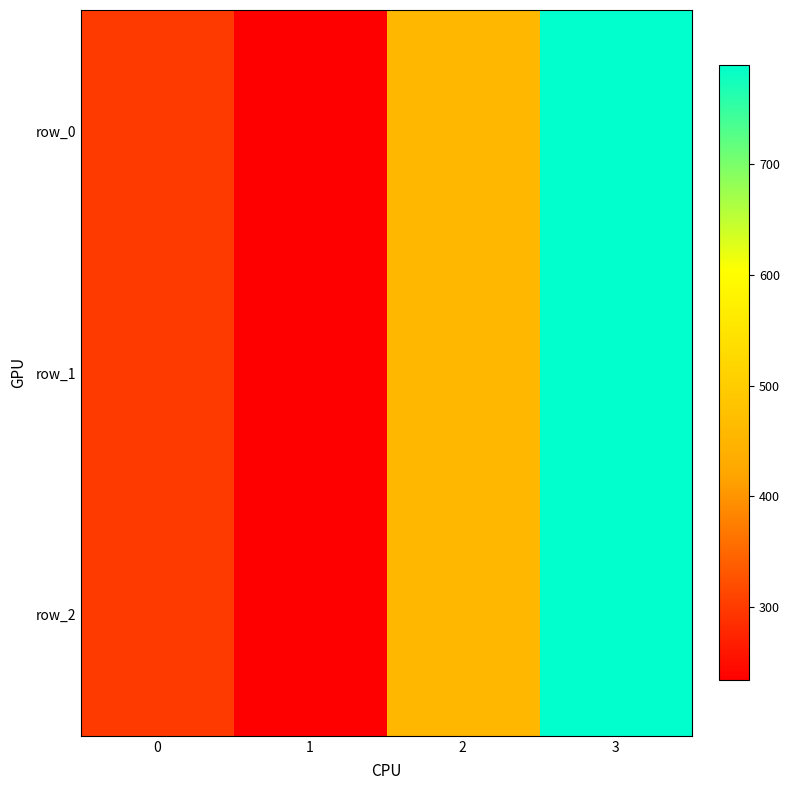

What is the difference between the maximum and second lowest values in the row_2 series?

489